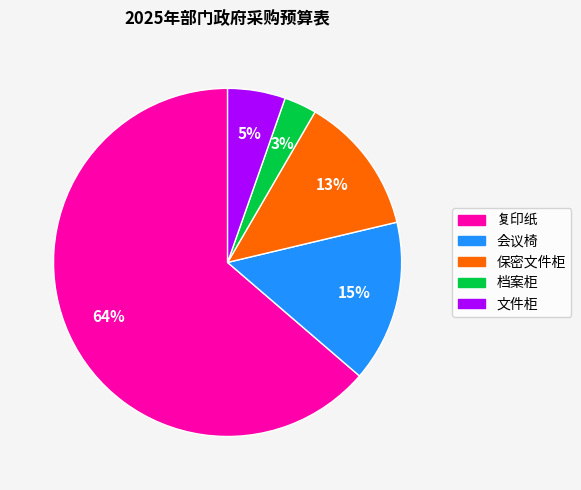

Count the number of slices in the pie.

5